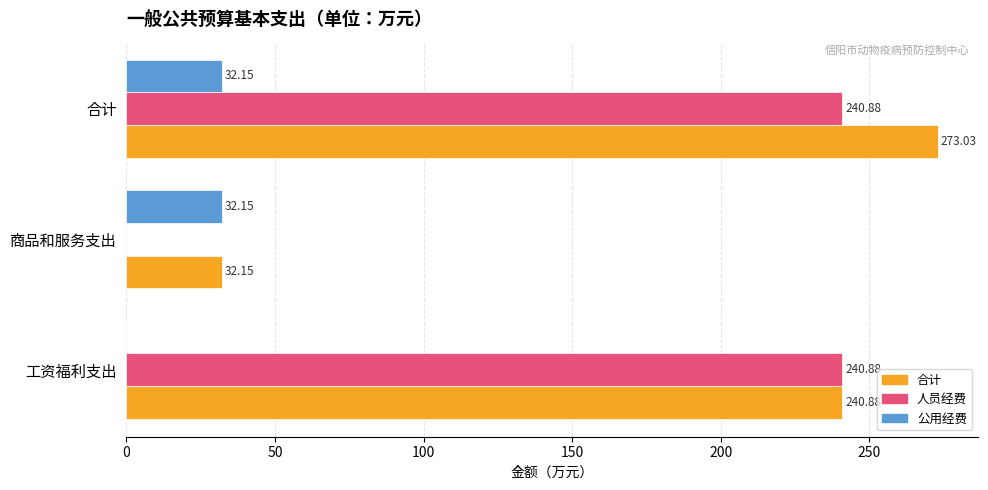

What is the total value across all series at 工资福利支出?

481.8